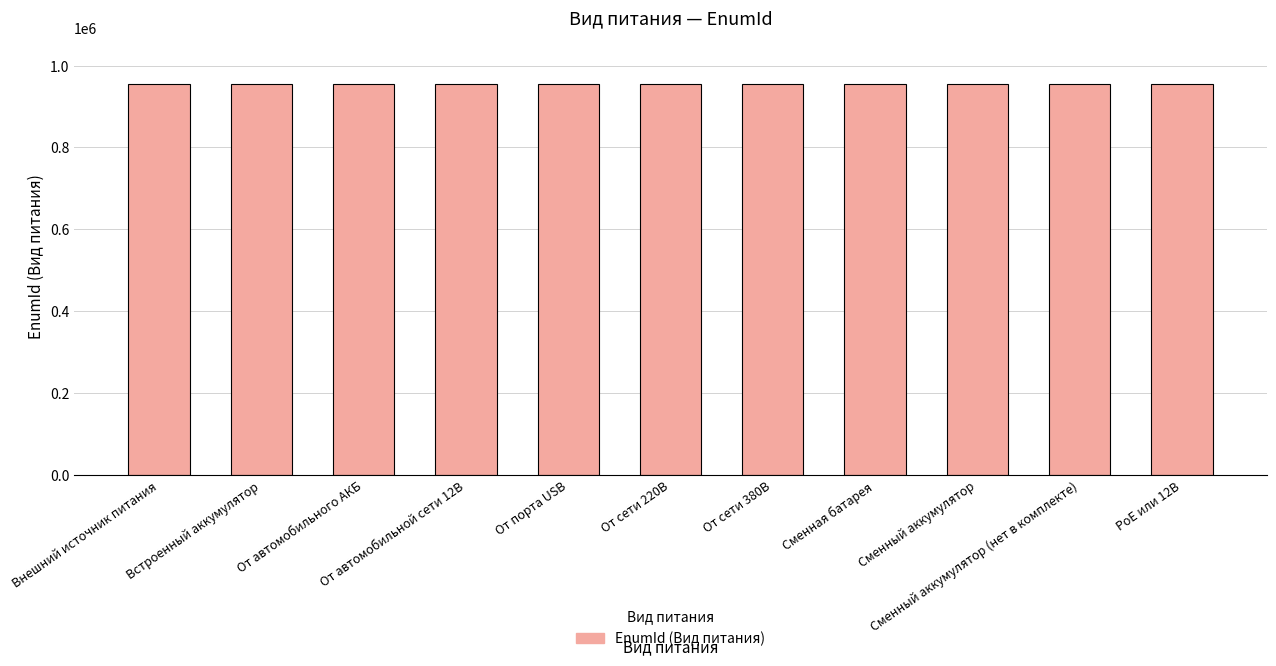

What is the difference between the values at Встроенный аккумулятор and От порта USB?

3